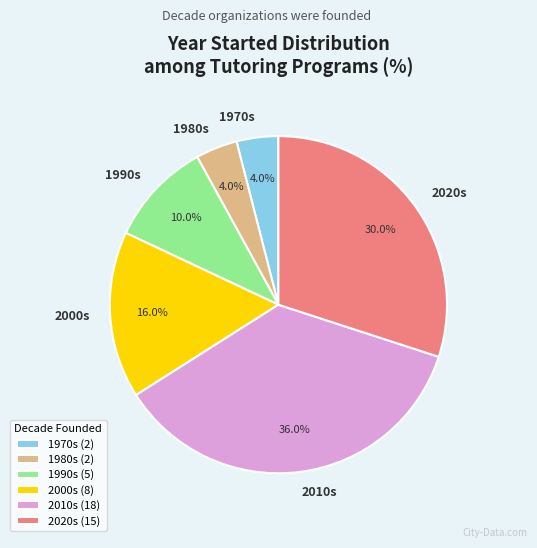

What is the ratio of the value at 1990s to the value at 2020s?

0.3